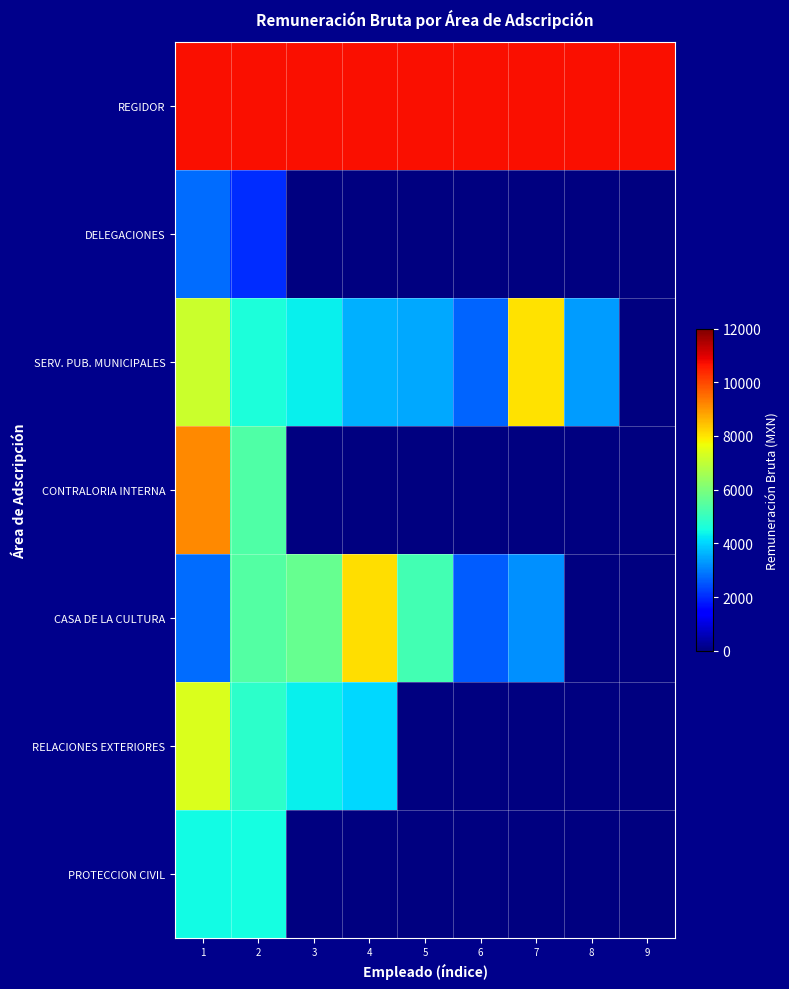

What is the difference between the maximum and minimum values in the SERV. PUB. MUNICIPALES series?

5342.2